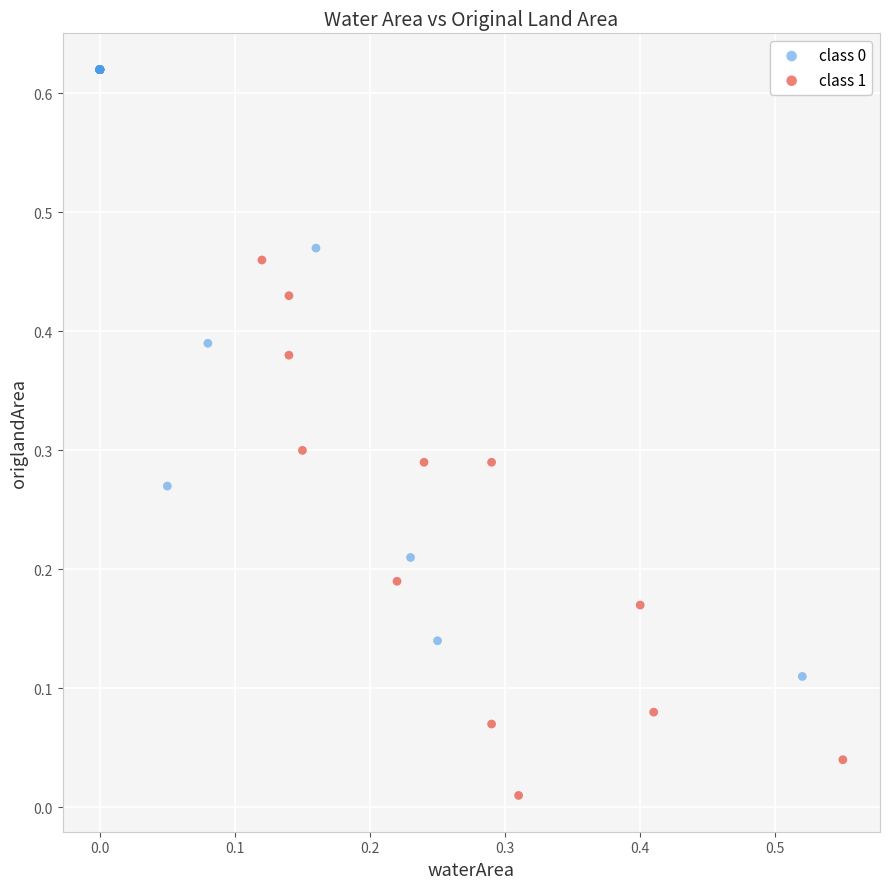

Which series reaches the minimum Y coordinate?

class 1